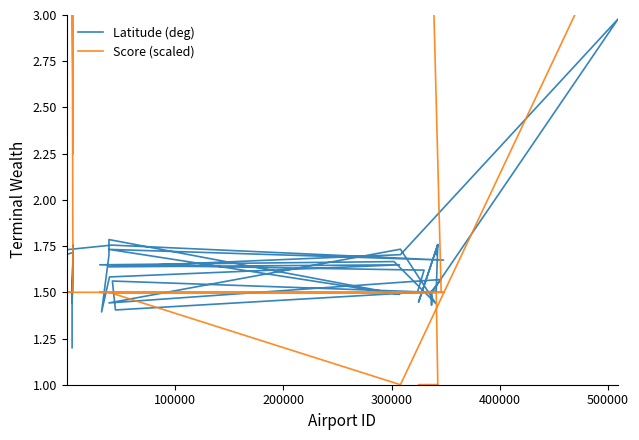

List the series in order of their peak value, highest first.

Score (scaled), Latitude (deg)